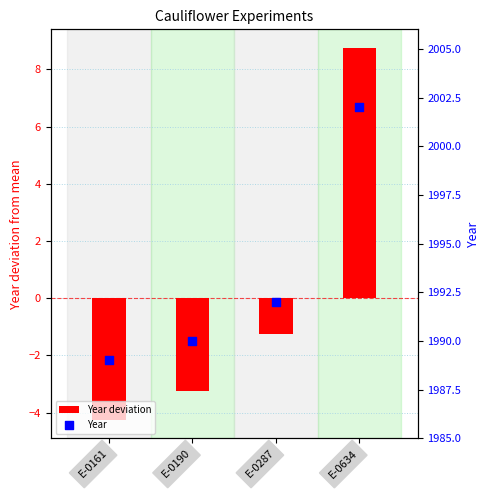

At how many categories does at least one series exceed 1612?

4